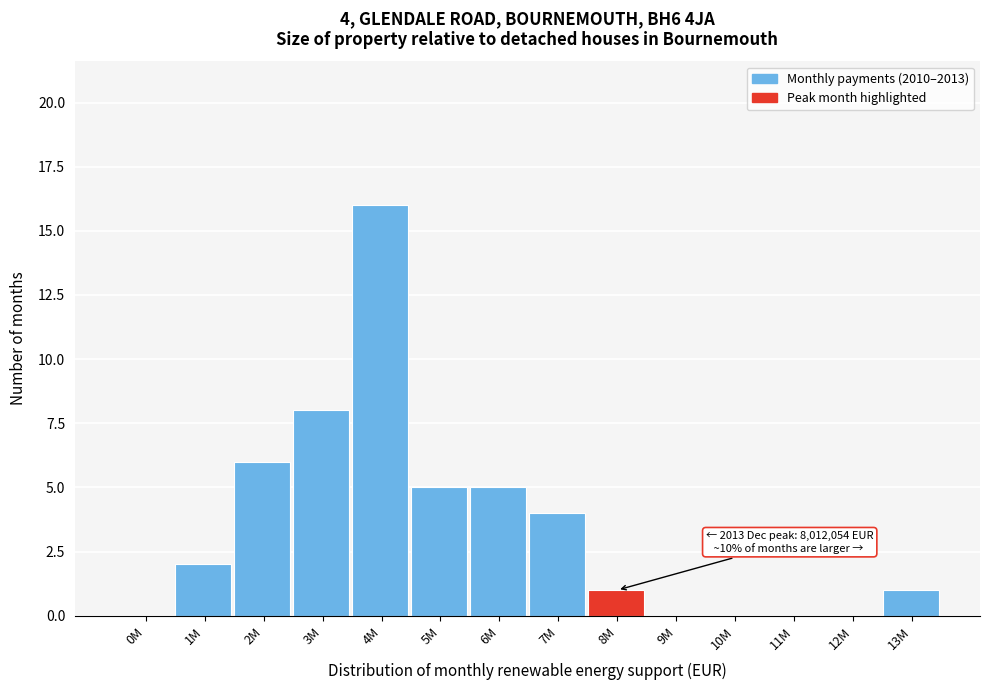

Reading left to right, transcribe all the data shown in this chart.

0M=0	1M=2	2M=6	3M=8	4M=16	5M=5	6M=5	7M=4	8M=1	9M=0	10M=0	11M=0	12M=0	13M=1